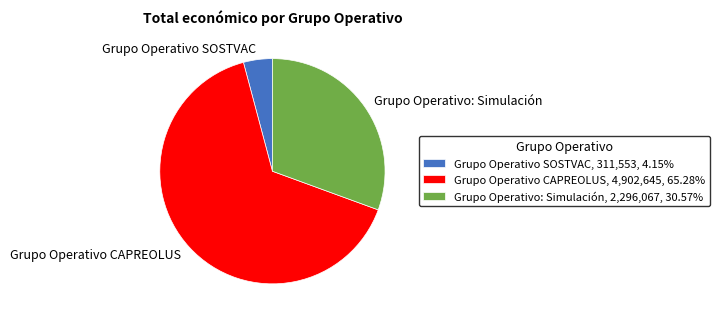

Which category has the smallest portion of the pie?

Grupo Operativo SOSTVAC